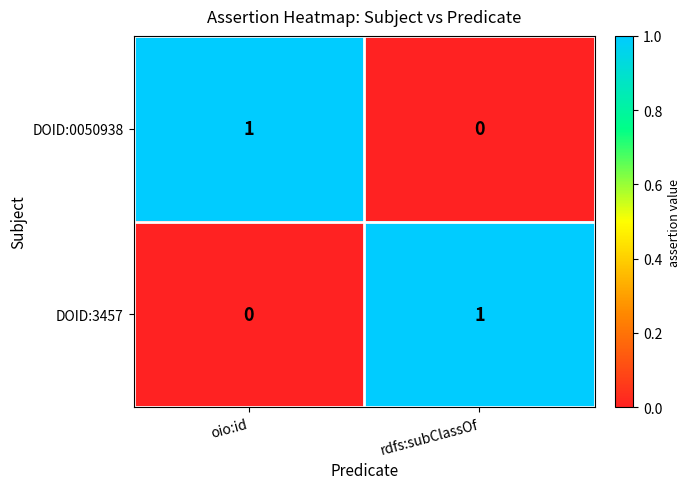

How many positive values does the DOID:0050938 series have?

1